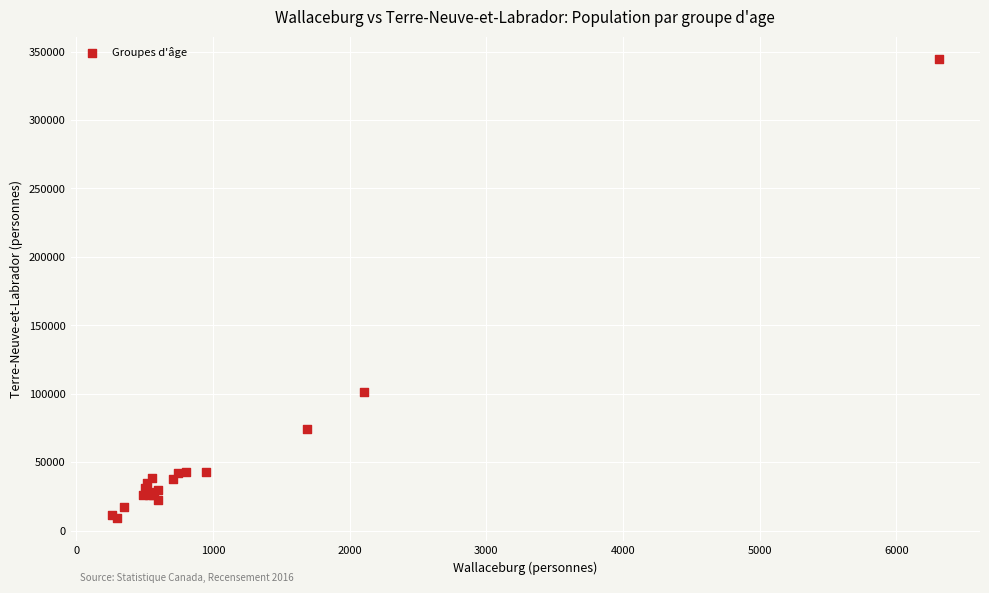

What Y value in the scatter plot is closest to 176802?

101025